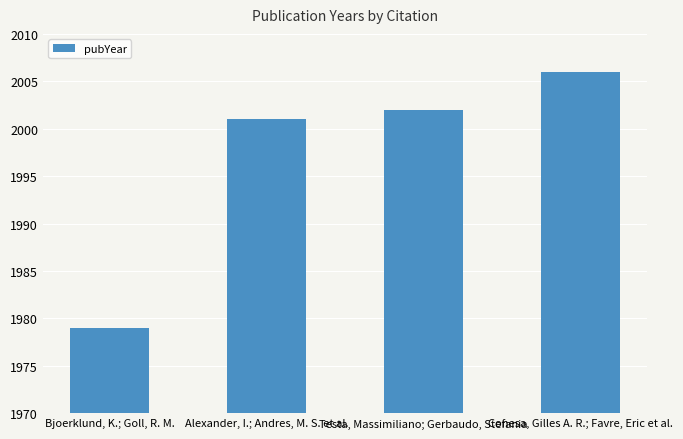

List the labels in order of value, smallest first.

Bjoerklund, K.; Goll, R. M., Alexander, I.; Andres, M. S. et al., Testa, Massimiliano; Gerbaudo, Stefania, Conesa, Gilles A. R.; Favre, Eric et al.